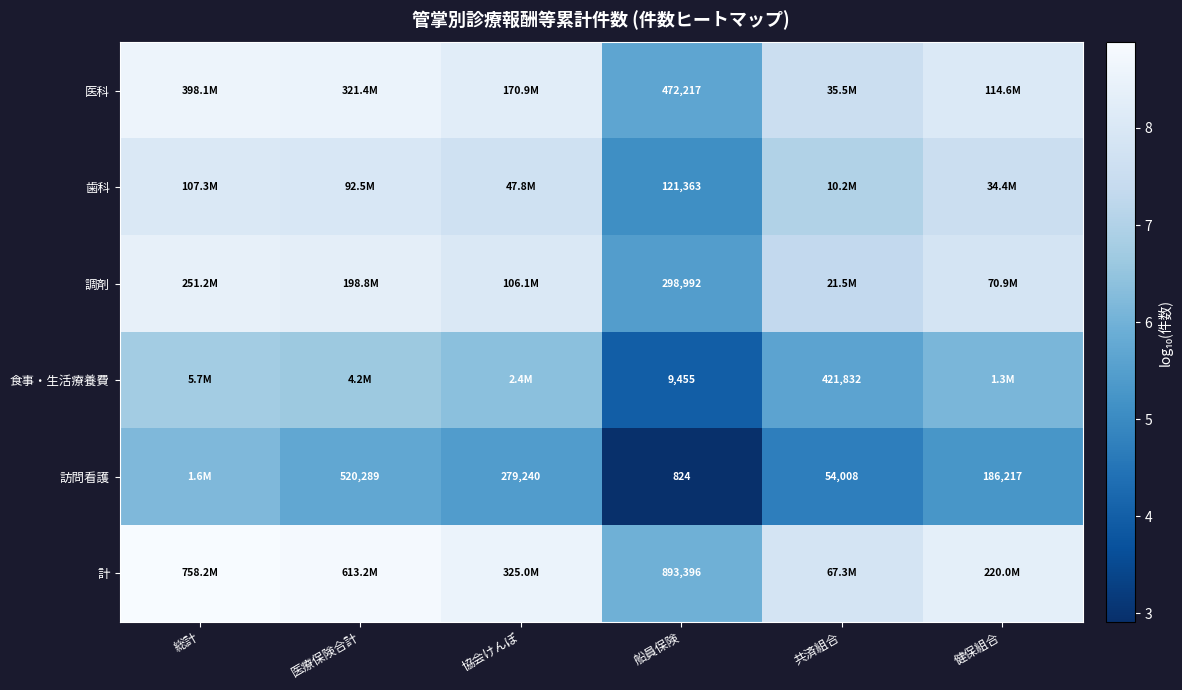

What is the difference between the highest and lowest values at 総計?

2.7